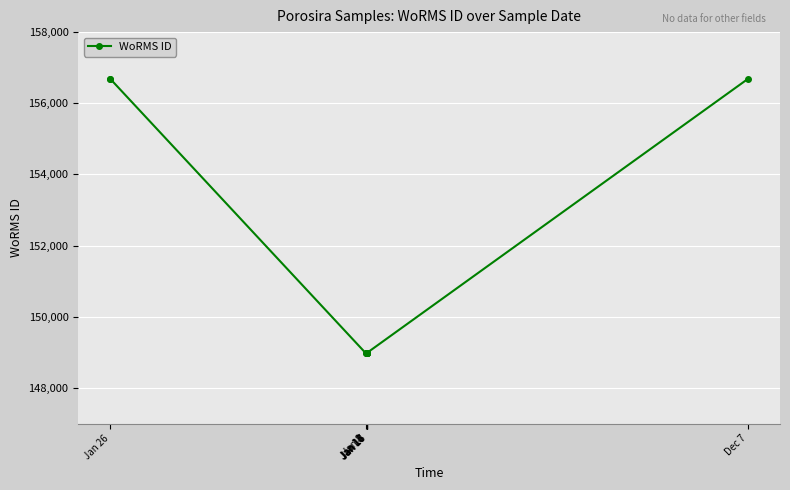

What is the sum of the values at Jan 26 and Jan 8?

305669